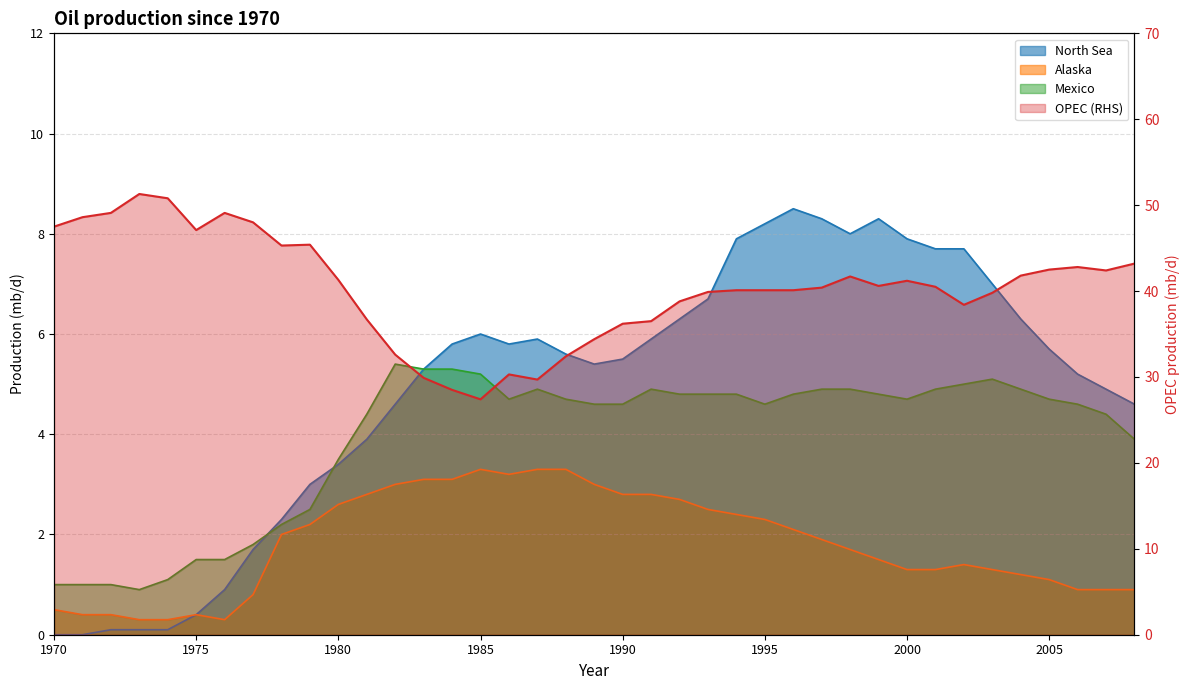

True or false: OPEC (RHS) and Alaska cross at least once.

False